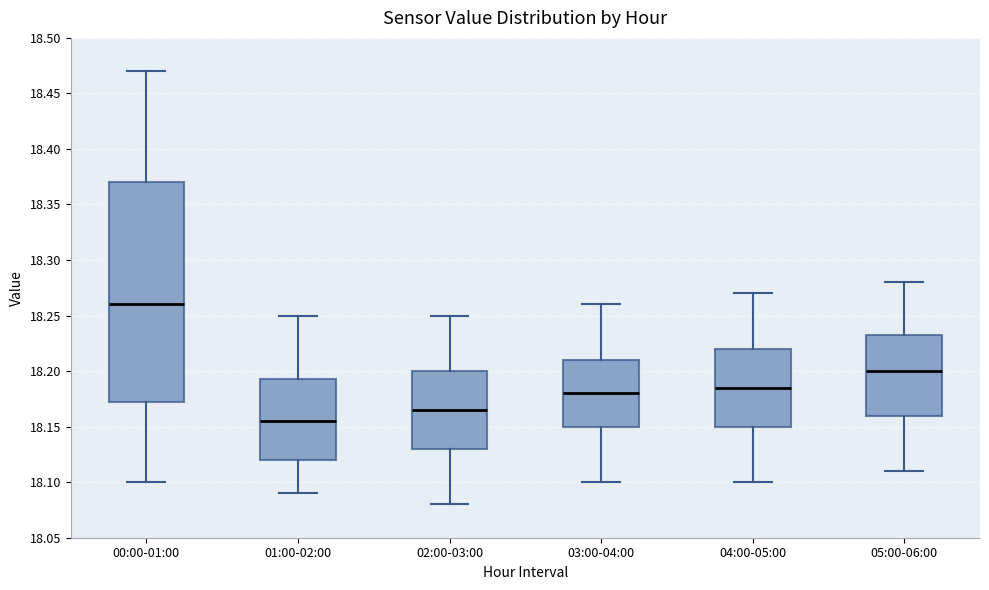

Reading left to right, read every box against the y-axis: the position of its median line, the range the box covers, and the ends of its whiskers. The values are not printed on the chart, so give them approximately, as read against the axis.

00:00-01:00: median 18.260, box 18.175 to 18.370, whiskers 18.100 to 18.470
01:00-02:00: median 18.155, box 18.120 to 18.195, whiskers 18.090 to 18.250
02:00-03:00: median 18.165, box 18.130 to 18.200, whiskers 18.080 to 18.250
03:00-04:00: median 18.180, box 18.150 to 18.210, whiskers 18.100 to 18.260
04:00-05:00: median 18.185, box 18.150 to 18.220, whiskers 18.100 to 18.270
05:00-06:00: median 18.200, box 18.160 to 18.235, whiskers 18.110 to 18.280